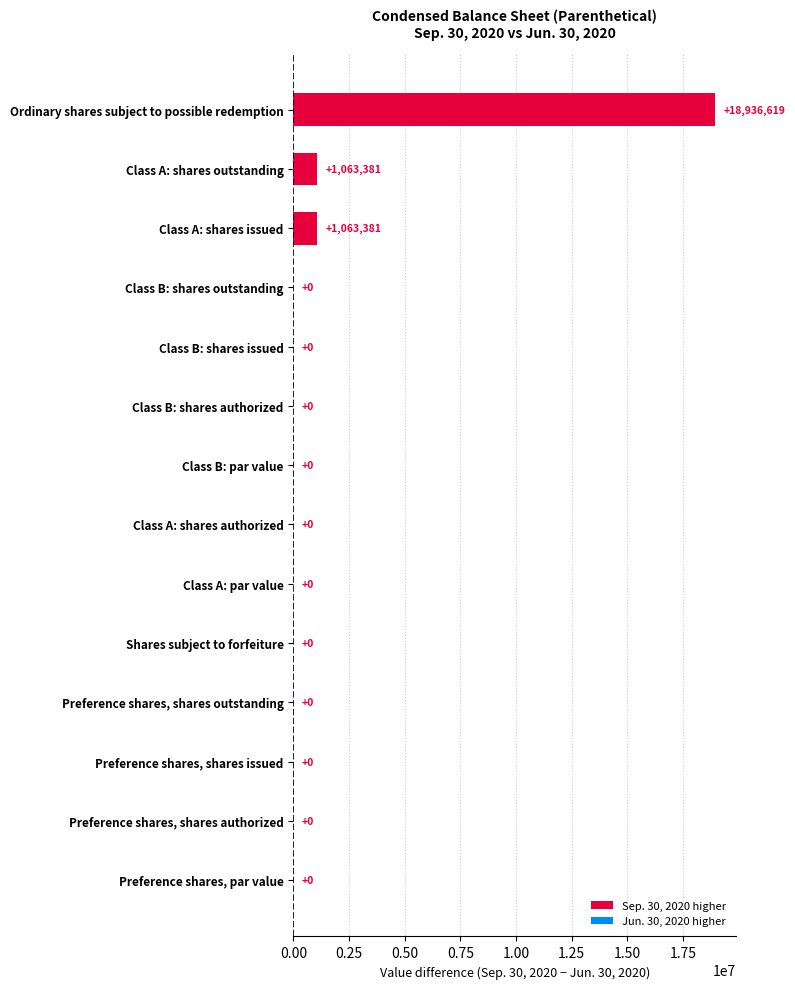

Is it true that the value at Ordinary shares subject to possible redemption is 12733839?

False